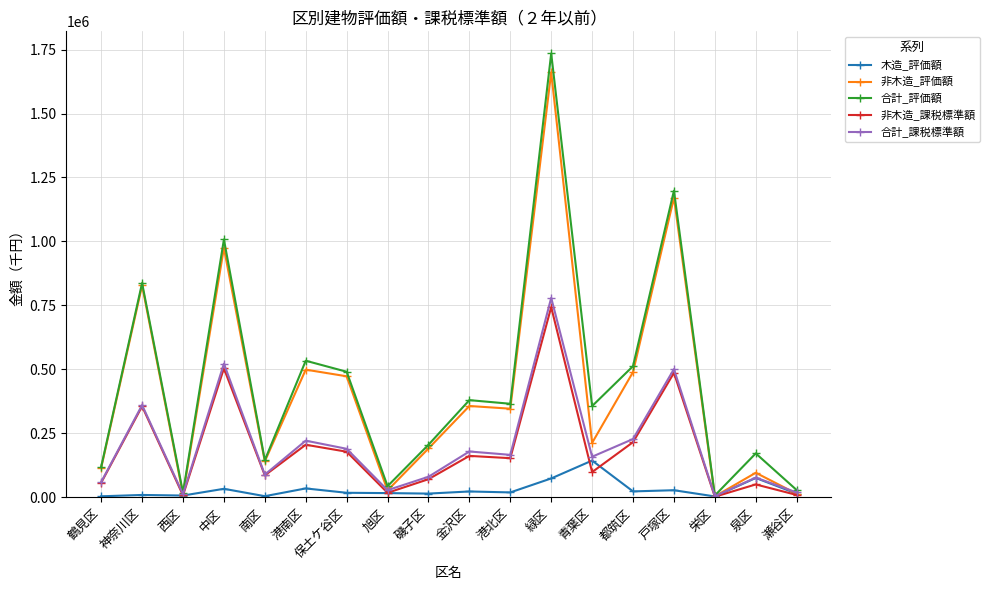

Which series changed the most between 保土ケ谷区 and 都筑区?

合計_課税標準額